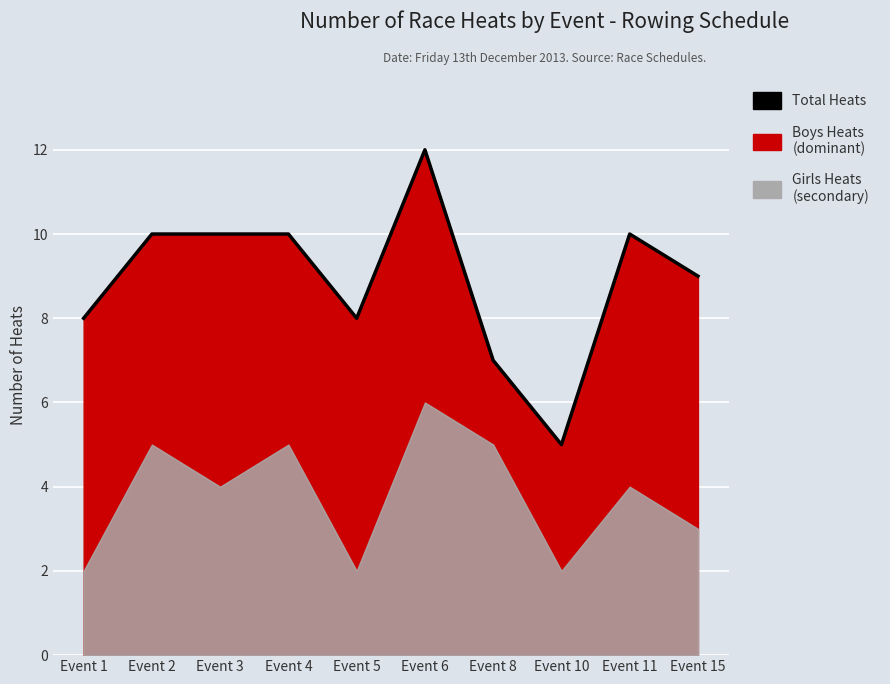

At which label does the data first exceed 10?

Event 6